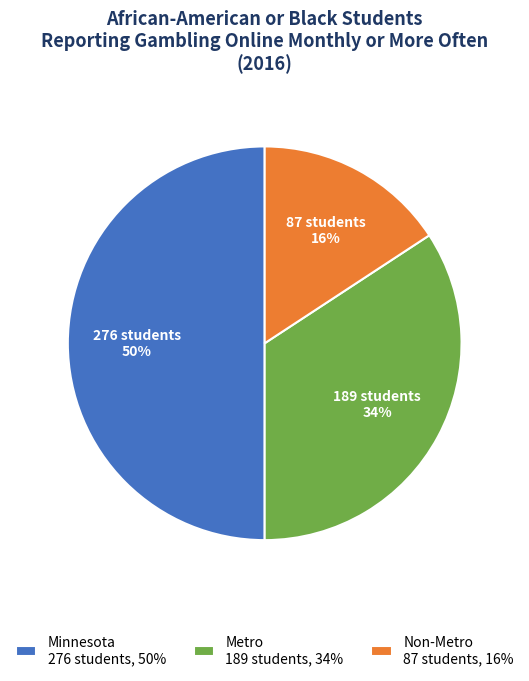

What percentage is the Metro slice, to the nearest percent?

34%